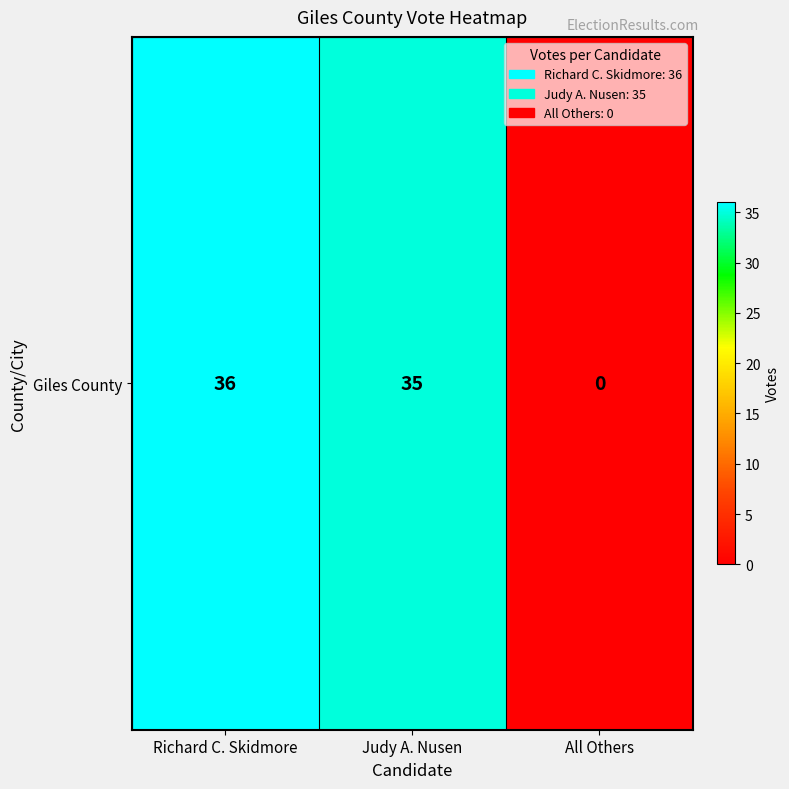

Approximately how many times larger is the value at Judy A. Nusen compared to Richard C. Skidmore?

1.0